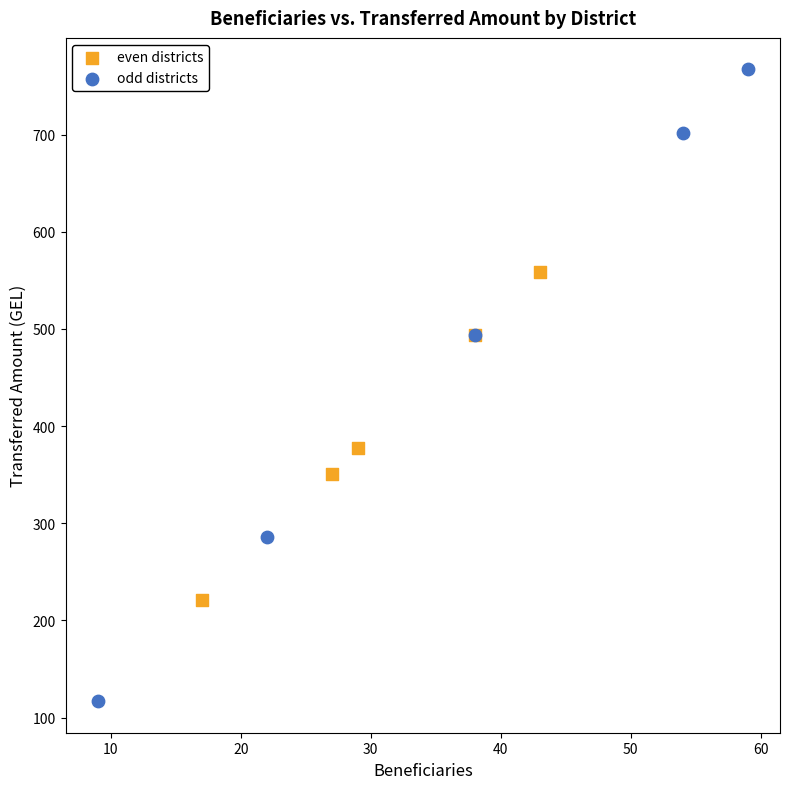

What are all the series names shown in the legend?

even districts, odd districts